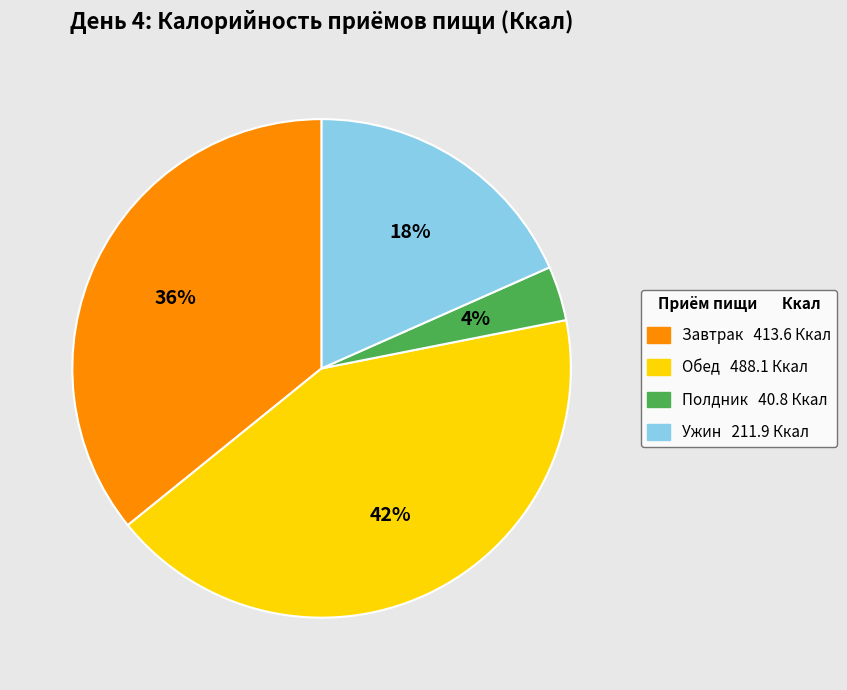

Is there any slice that represents more than half of the pie?

No